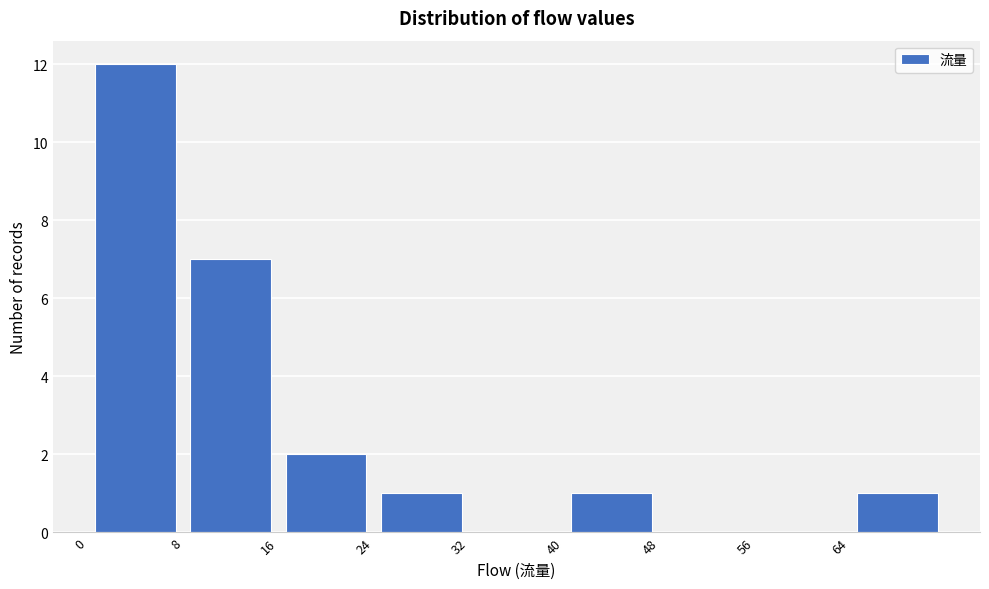

What is the height of the bar covering 24 to 32 on the x-axis? The values are not printed on the chart, so give them approximately, as read against the axis.

1